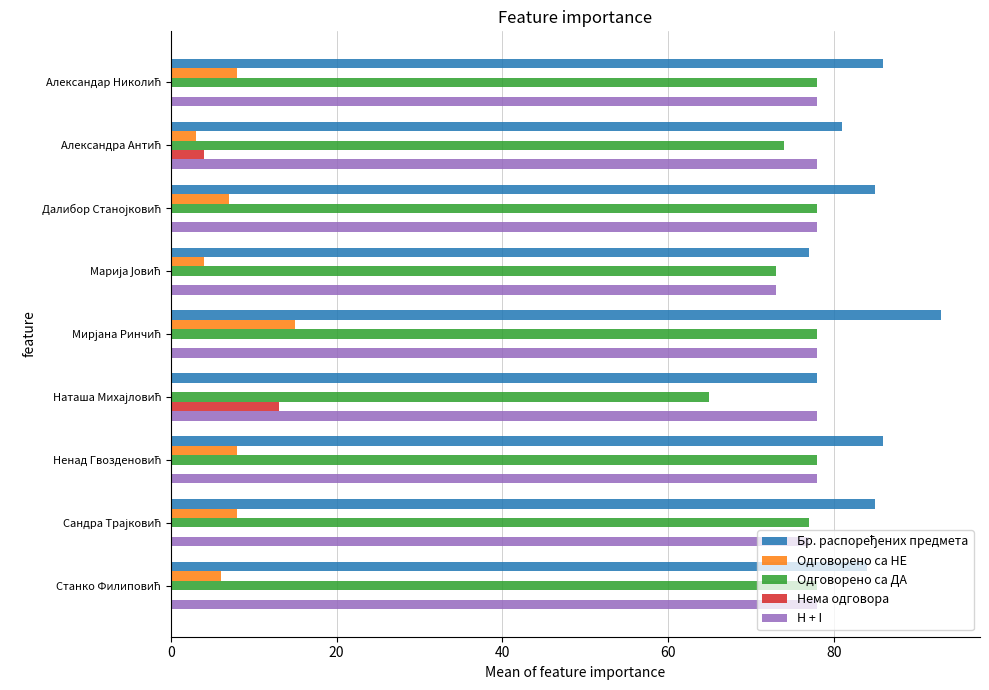

What is the sum of all Одговорено са ДА values?

679